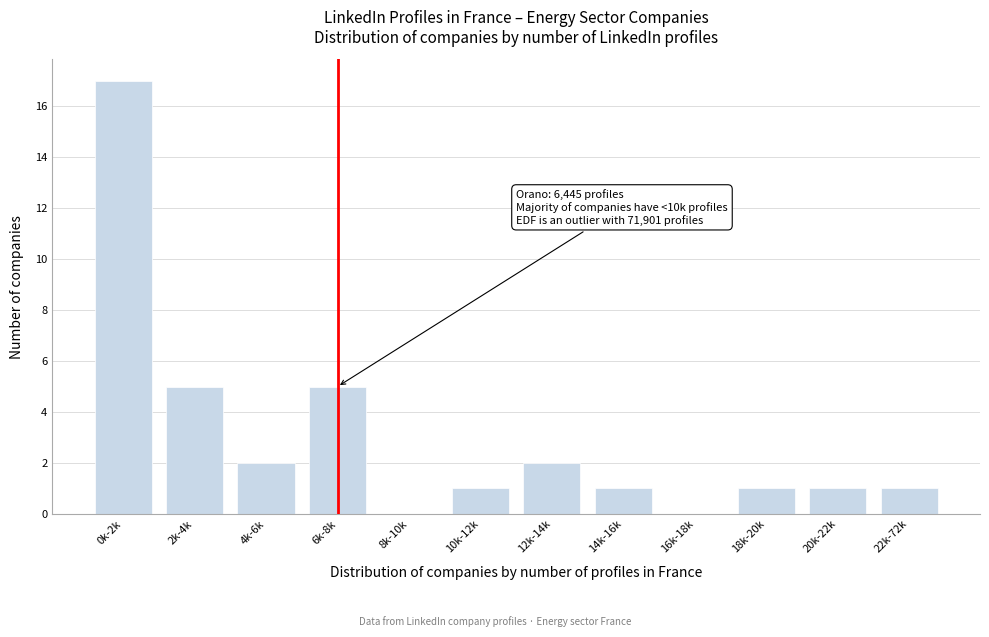

Reading left to right, transcribe all the data shown in this chart.

0k-2k=17	2k-4k=5	4k-6k=2	6k-8k=5	8k-10k=0	10k-12k=1	12k-14k=2	14k-16k=1	16k-18k=0	18k-20k=1	20k-22k=1	22k-72k=1